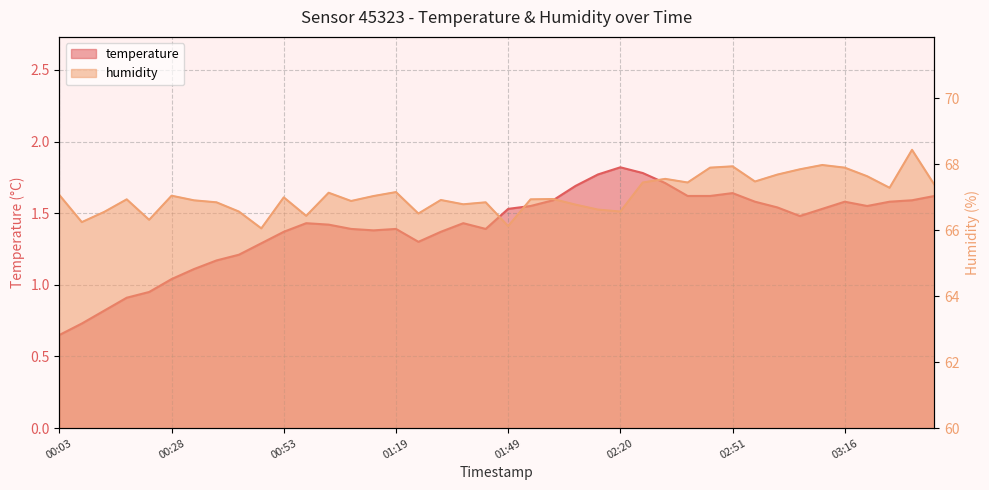

What position from the right is 02:20?

15